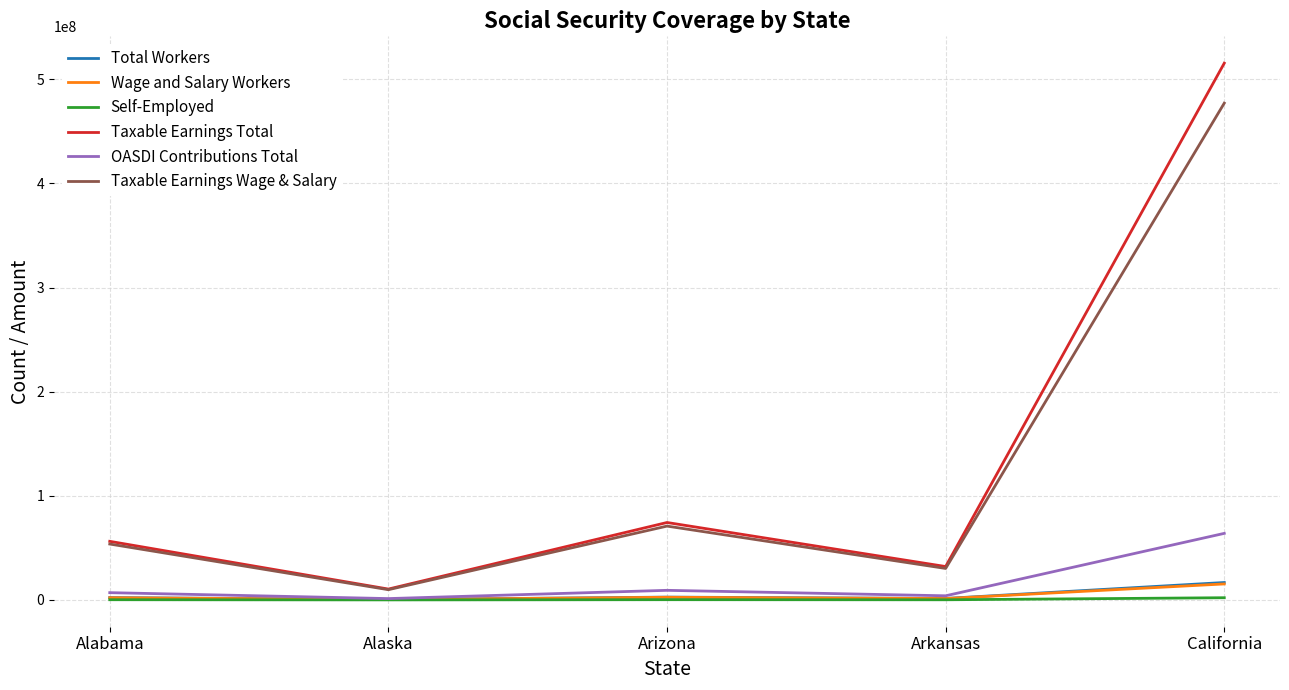

True or false: OASDI Contributions Total and Taxable Earnings Wage & Salary cross at least once.

False